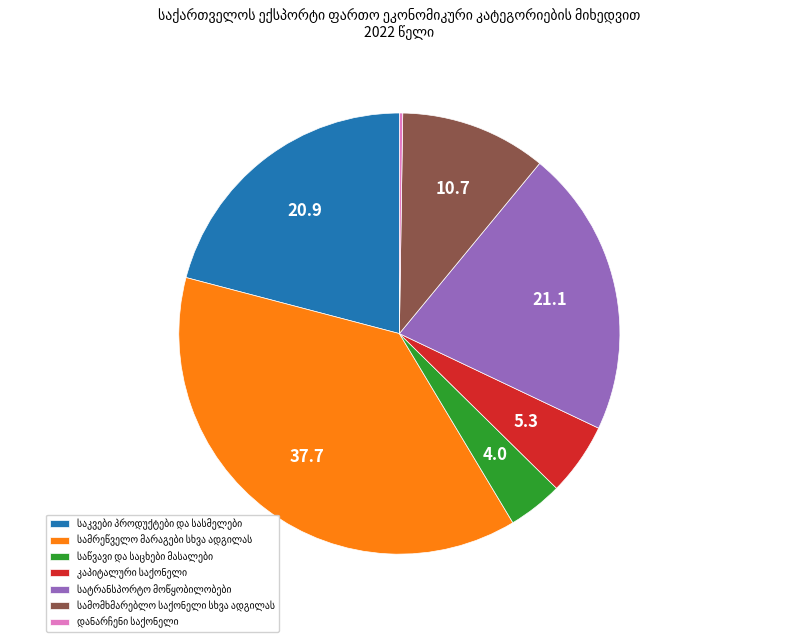

Does any single category account for the majority?

No